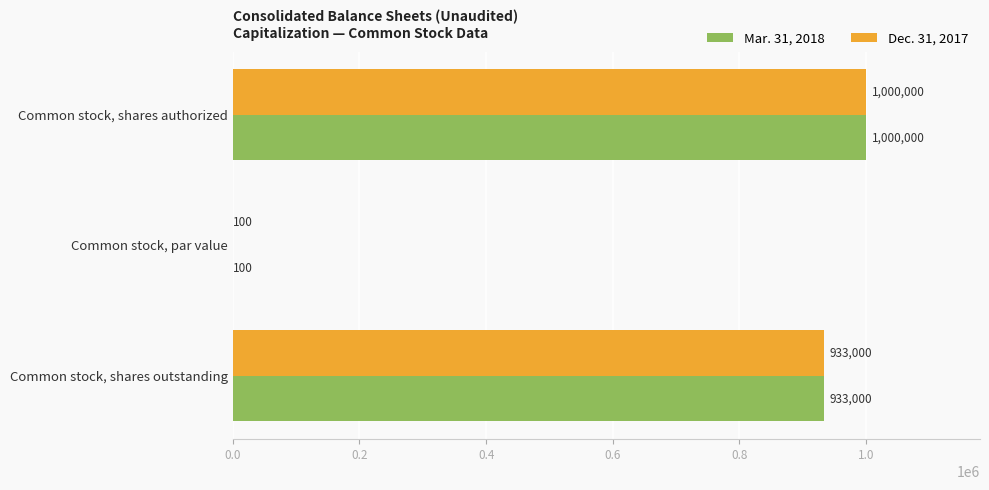

What is the sum of the Dec. 31, 2017 values at Common stock, par value and Common stock, shares authorized?

1000100